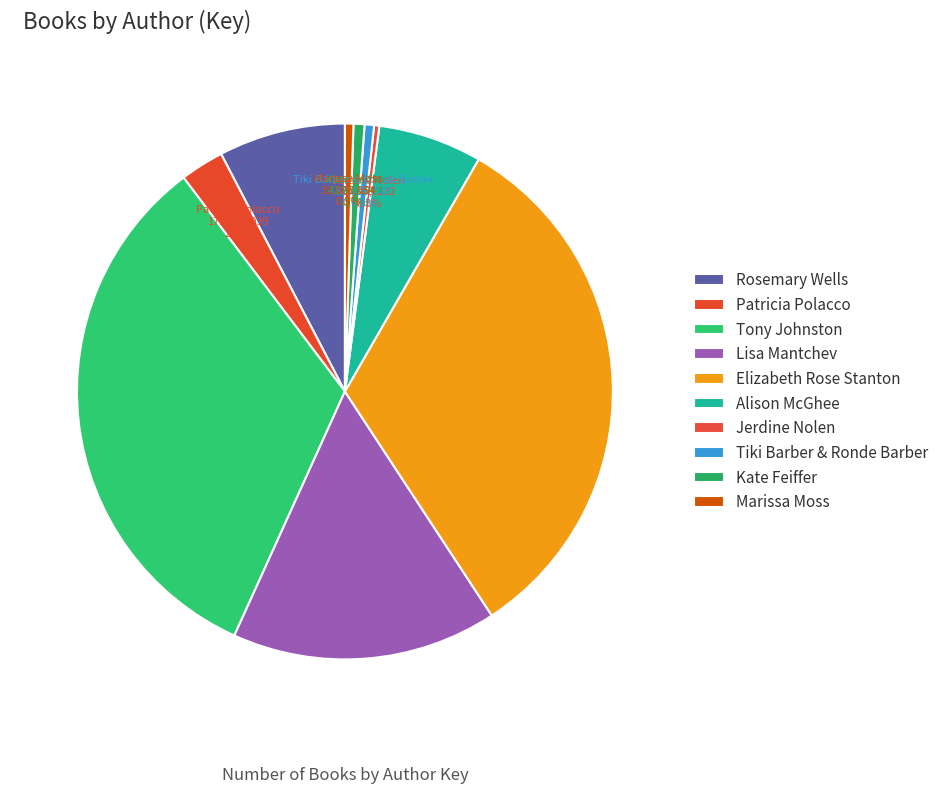

Does Marissa Moss account for over 50% of the chart?

No